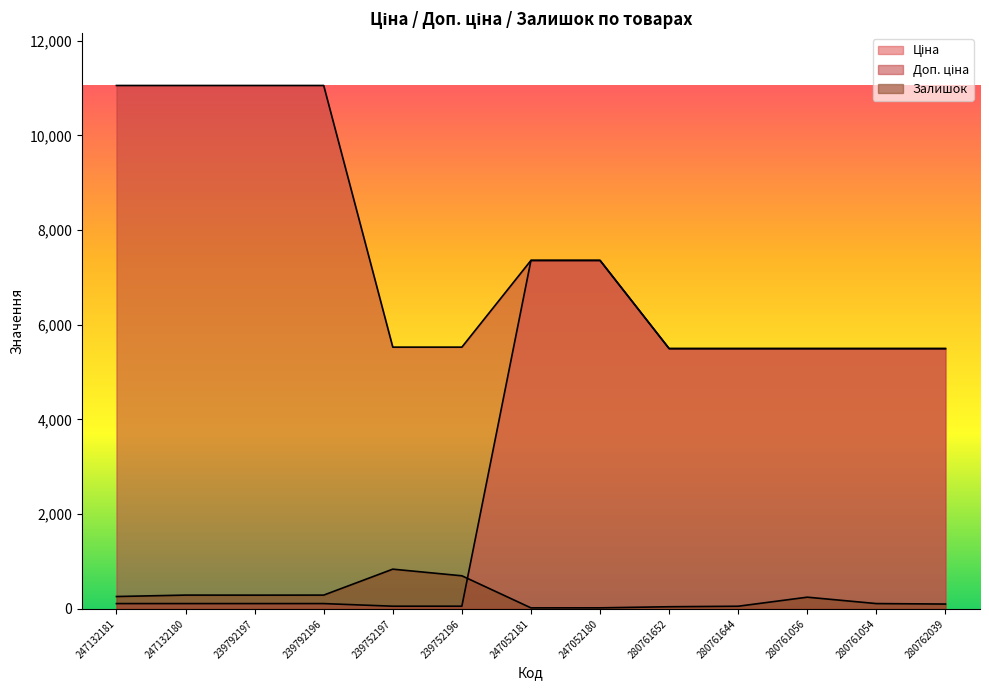

Where is Доп. ціна nearest to the value 8276?

247052181